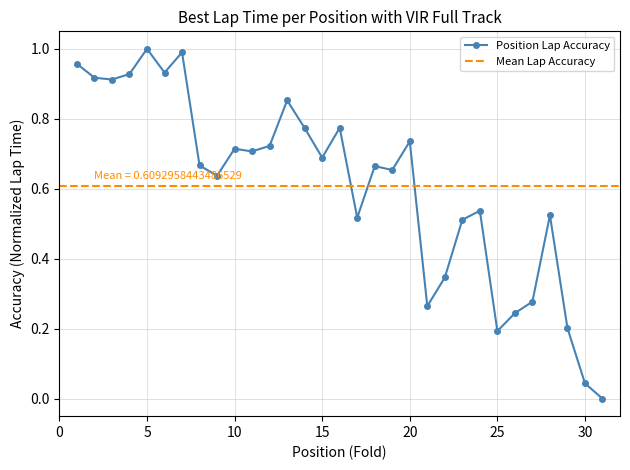

Reading left to right, transcribe all the data shown in this chart.

1.0	0.9	0.9	0.9	1.0	0.9	1.0	0.7	0.6	0.7	0.7	0.7	0.9	0.8	0.7	0.8	0.5	0.7	0.7	0.7	0.3	0.3	0.5	0.5	0.2	0.2	0.3	0.5	0.2	0.0	0.0